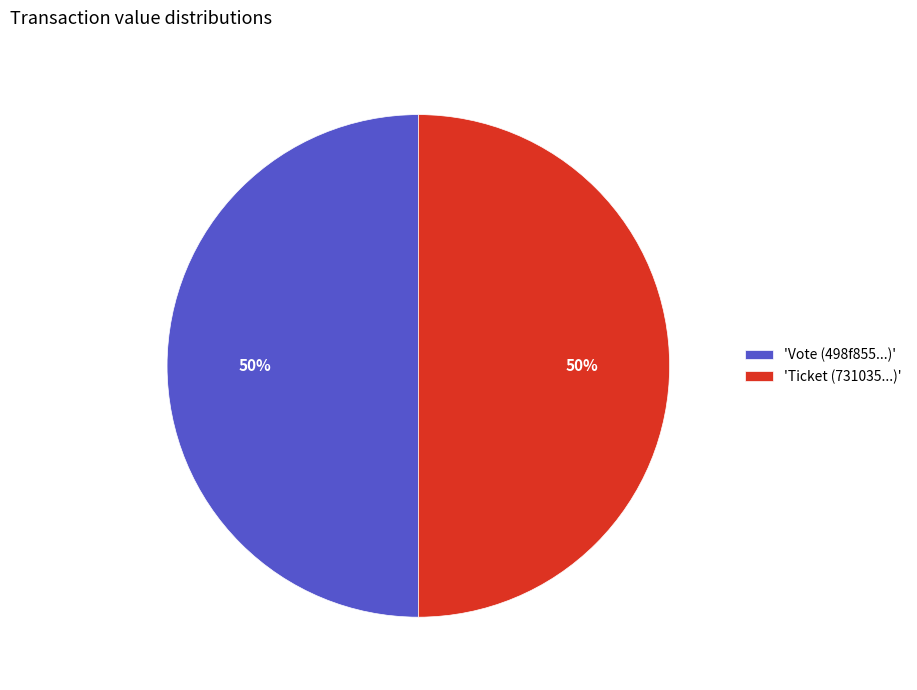

To the nearest percent, what percentage of the pie is 'Vote (498f855...)'?

50%